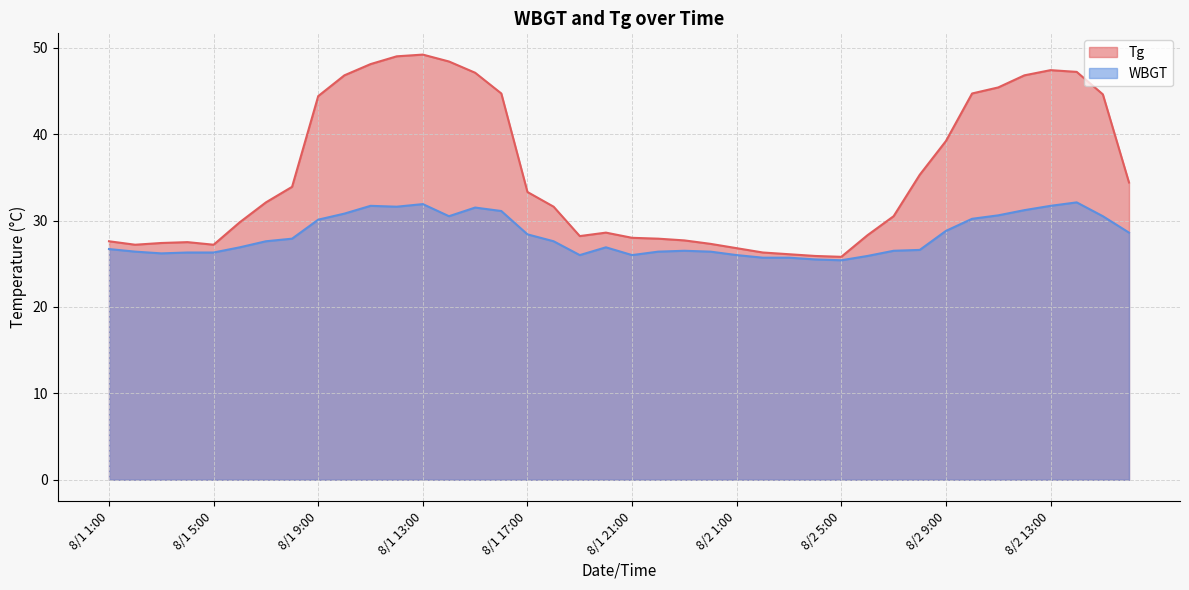

True or false: Tg and WBGT intersect in this chart.

False